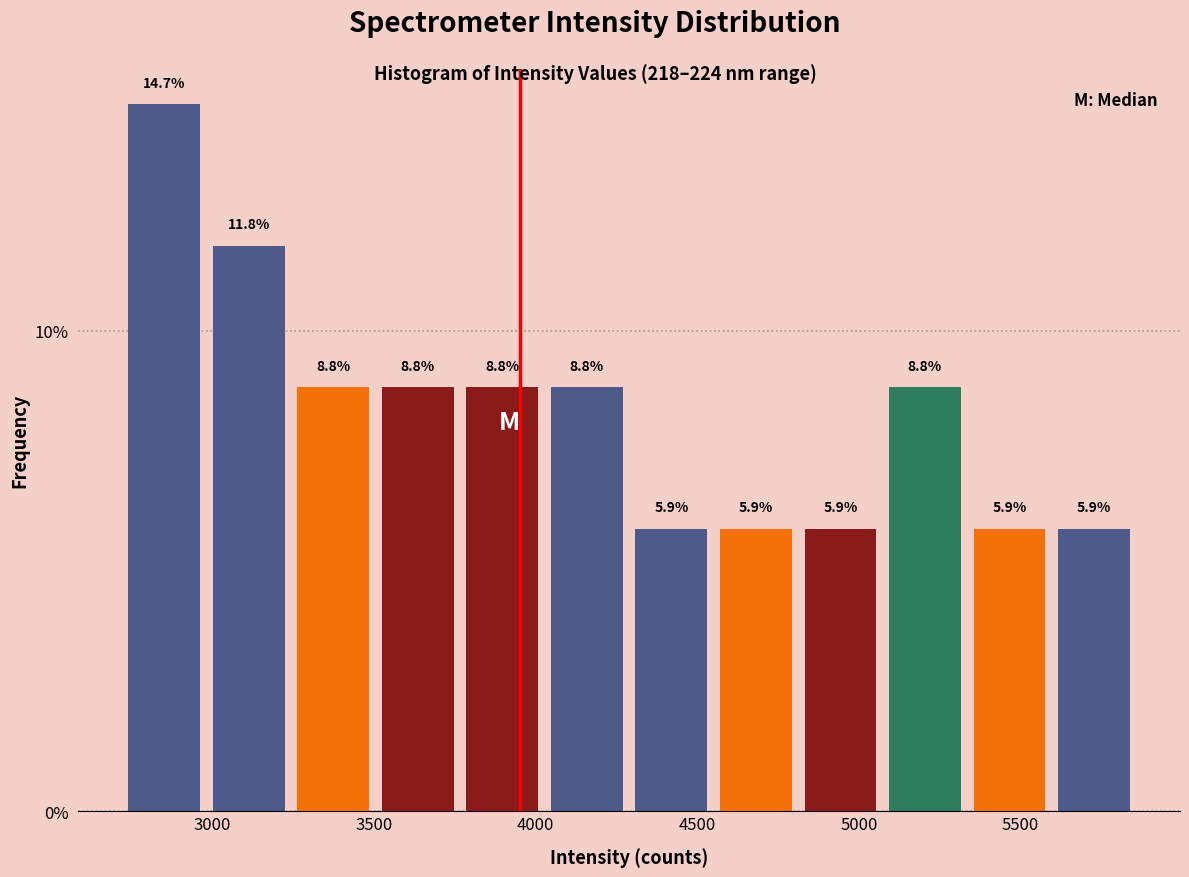

Which range on the x-axis has the tallest bar?

2700 to 3000